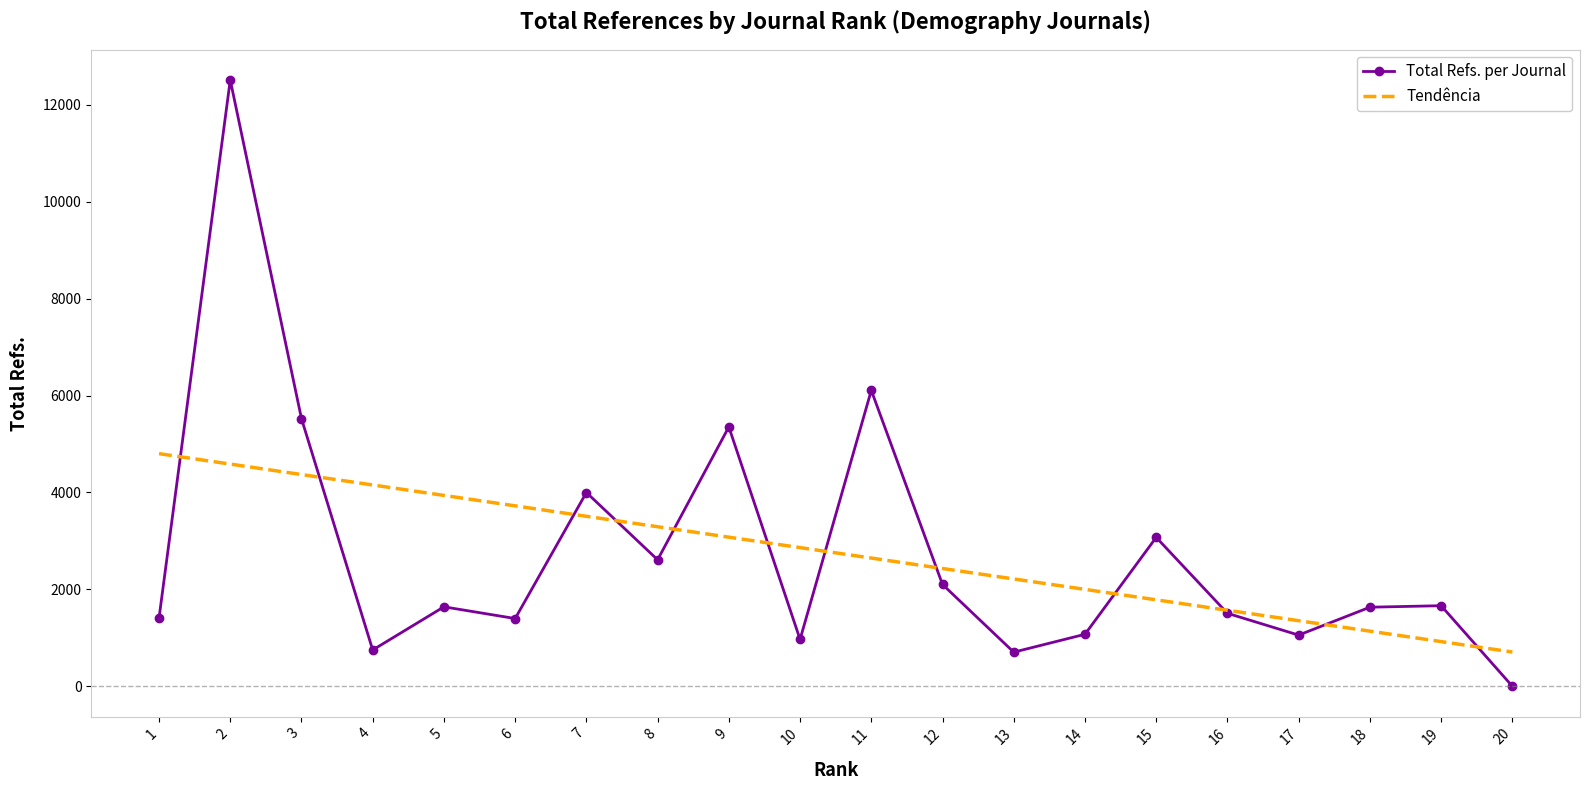

What is the sum of the Total Refs. per Journal values at 10 and 17?

2021.0